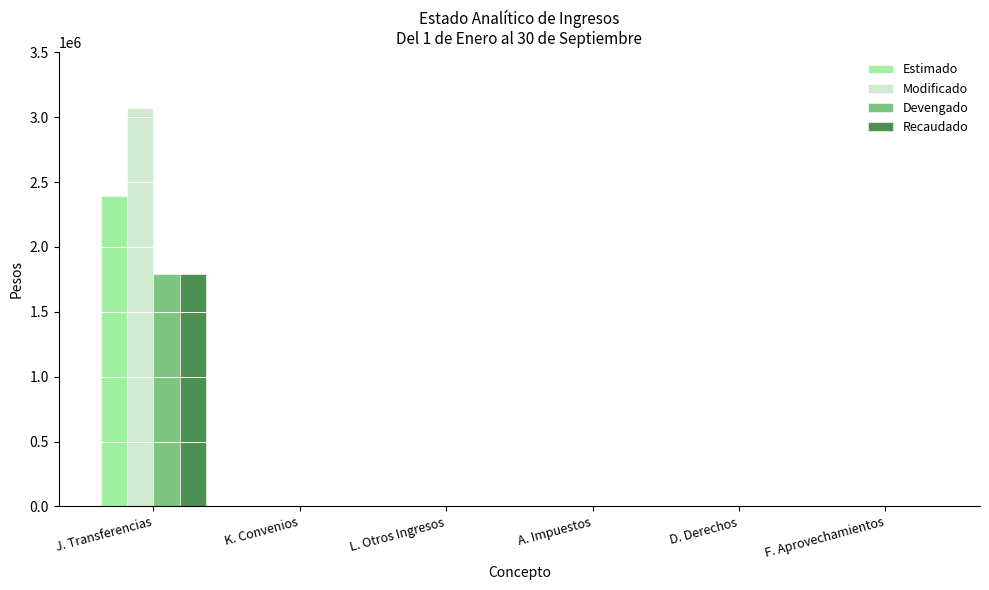

True or false: Recaudado has a value of 1794098.0 at J. Transferencias.

True